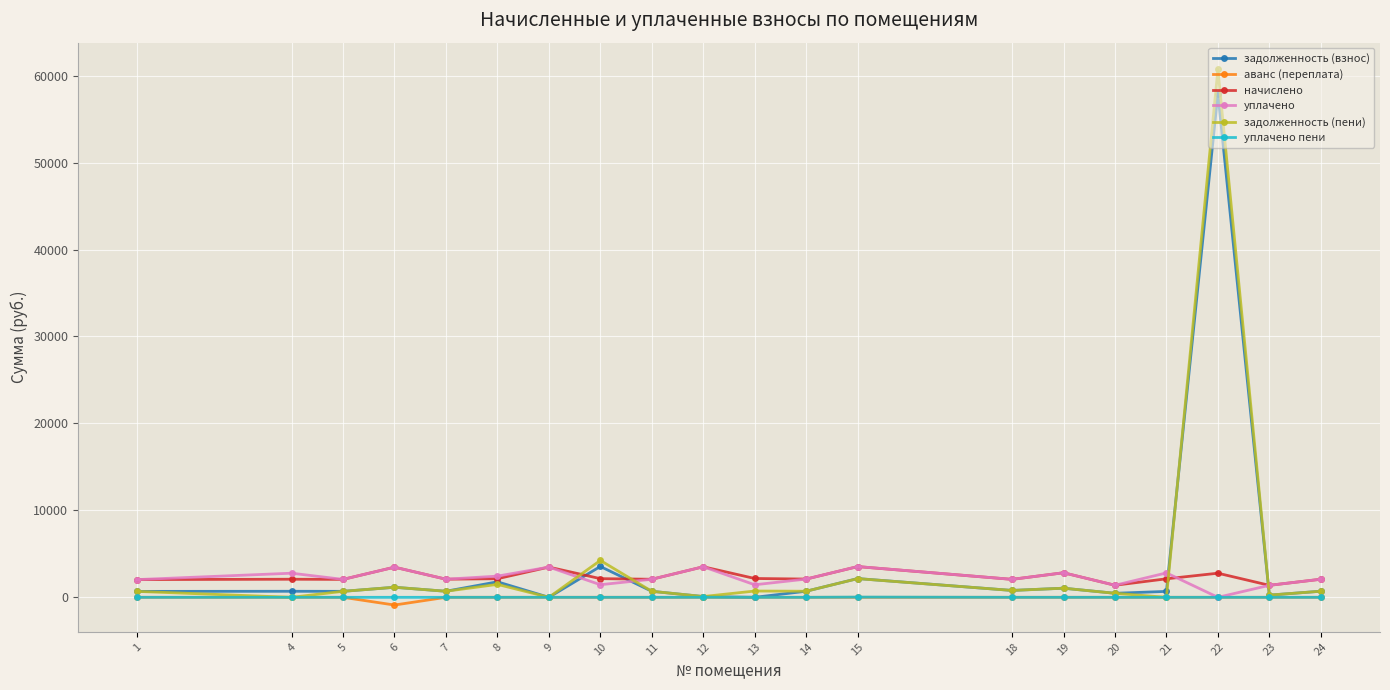

True or false: уплачено has more than 0 points higher than both neighbors.

True